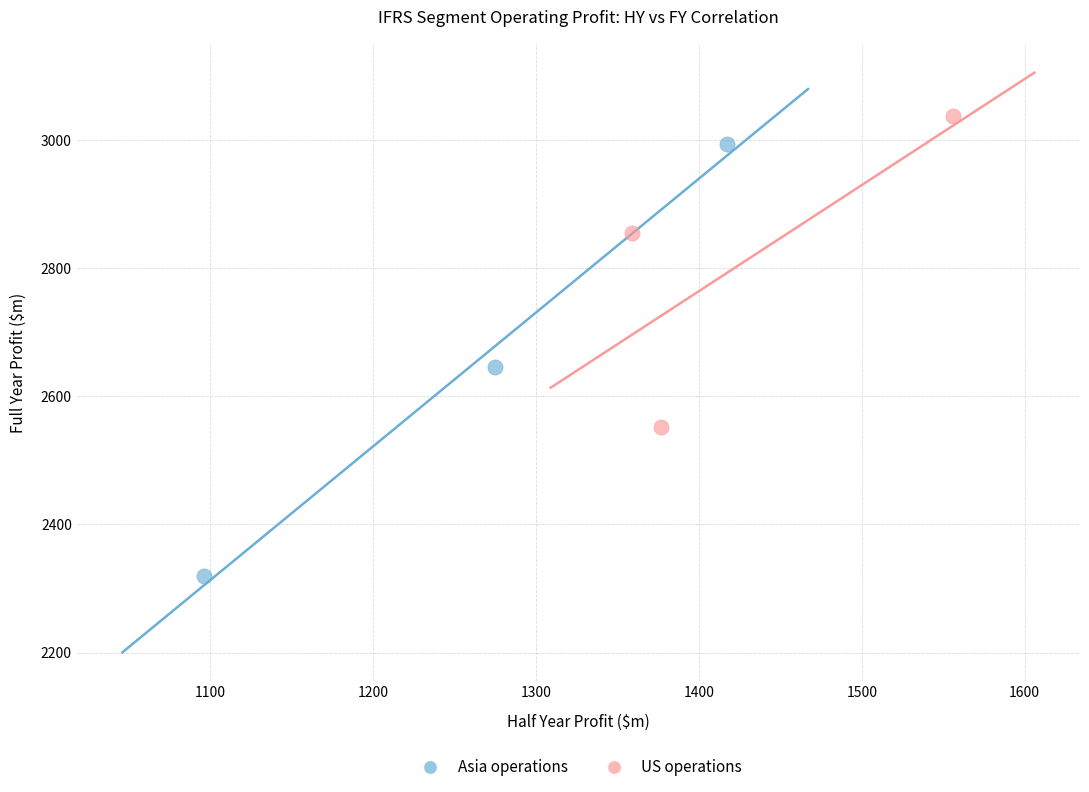

Which series reaches the maximum Y coordinate?

US operations